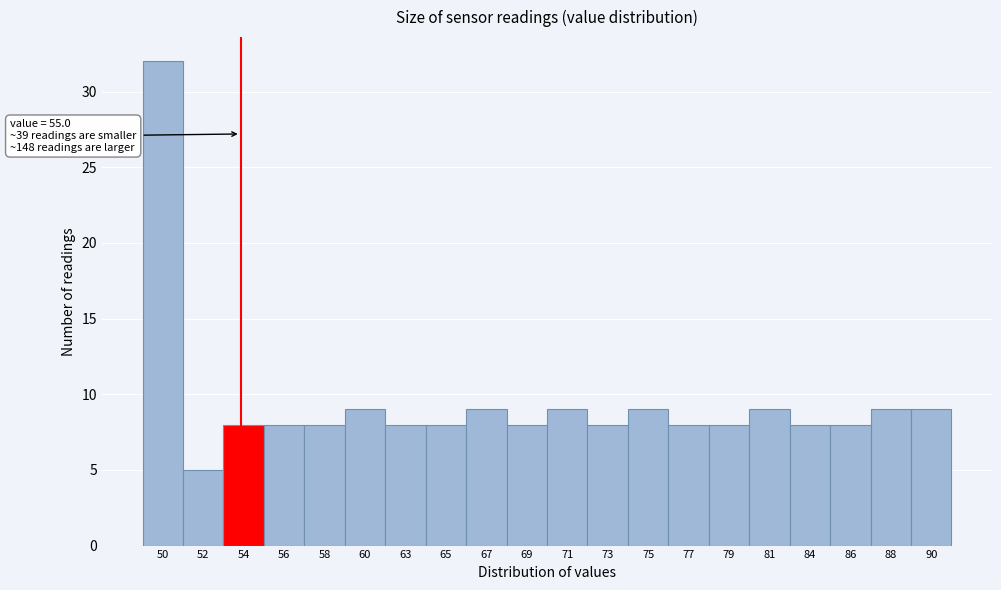

Reading left to right, extract all data points from this chart.

32	5	8	8	8	9	8	8	9	8	9	8	9	8	8	9	8	8	9	9